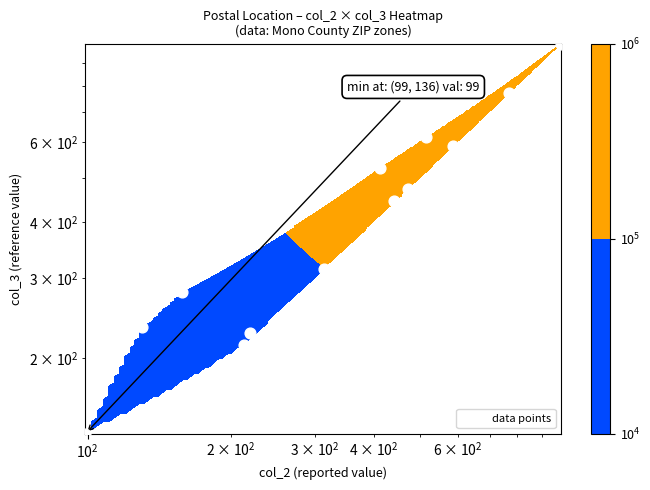

What is the greatest value displayed?

991